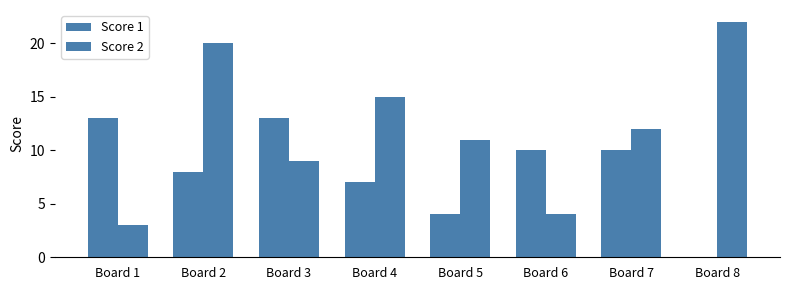

The value of Score 1 at Board 1 is 13. True or false?

True